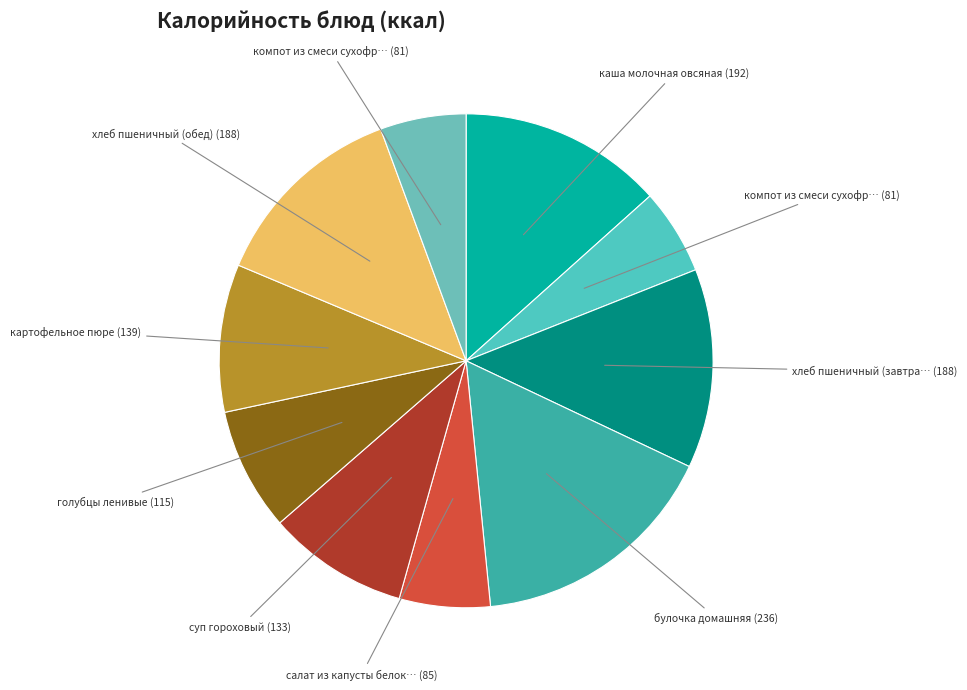

Count the number of slices in the pie.

10